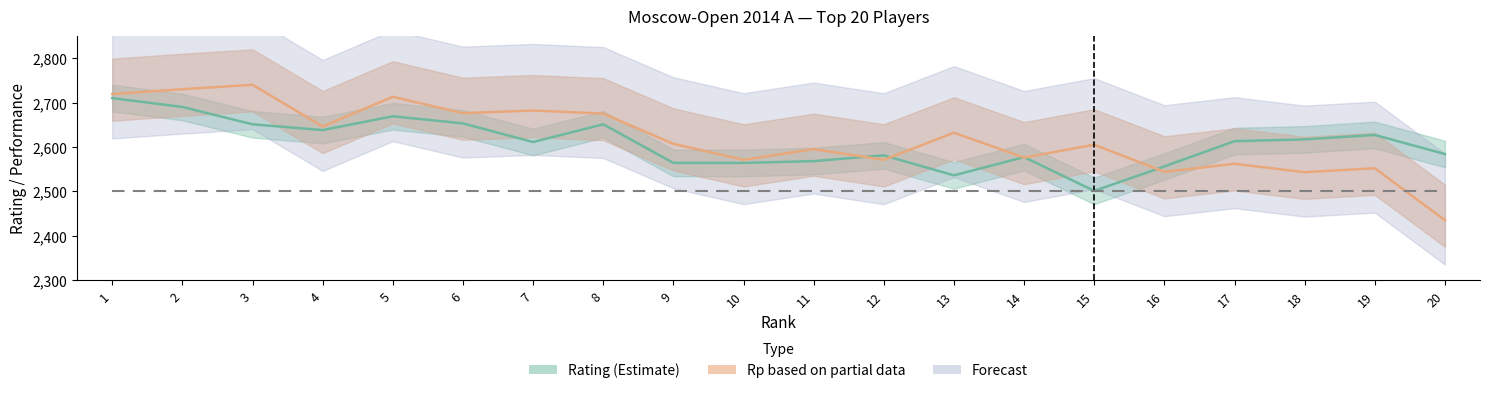

How many data points does each series have?

20